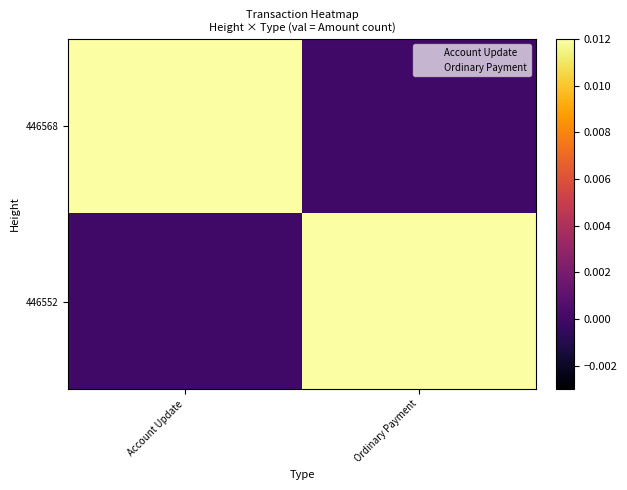

Rank the series at Ordinary Payment from highest to lowest value.

446552, 446568